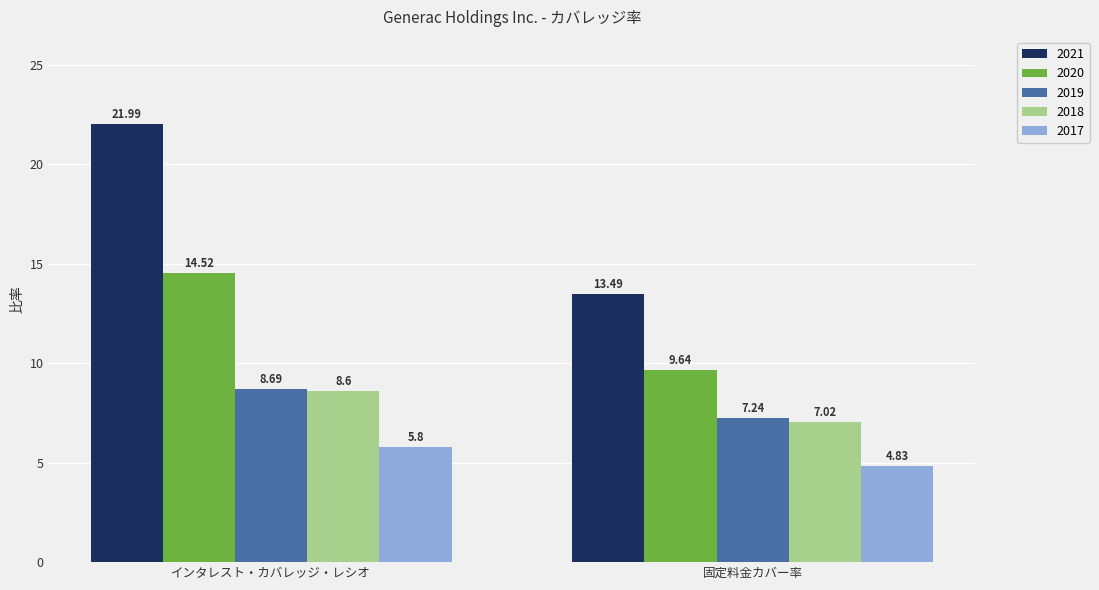

Is the value of 2020 at インタレスト・カバレッジ・レシオ greater than the value of 2017 at インタレスト・カバレッジ・レシオ?

Yes